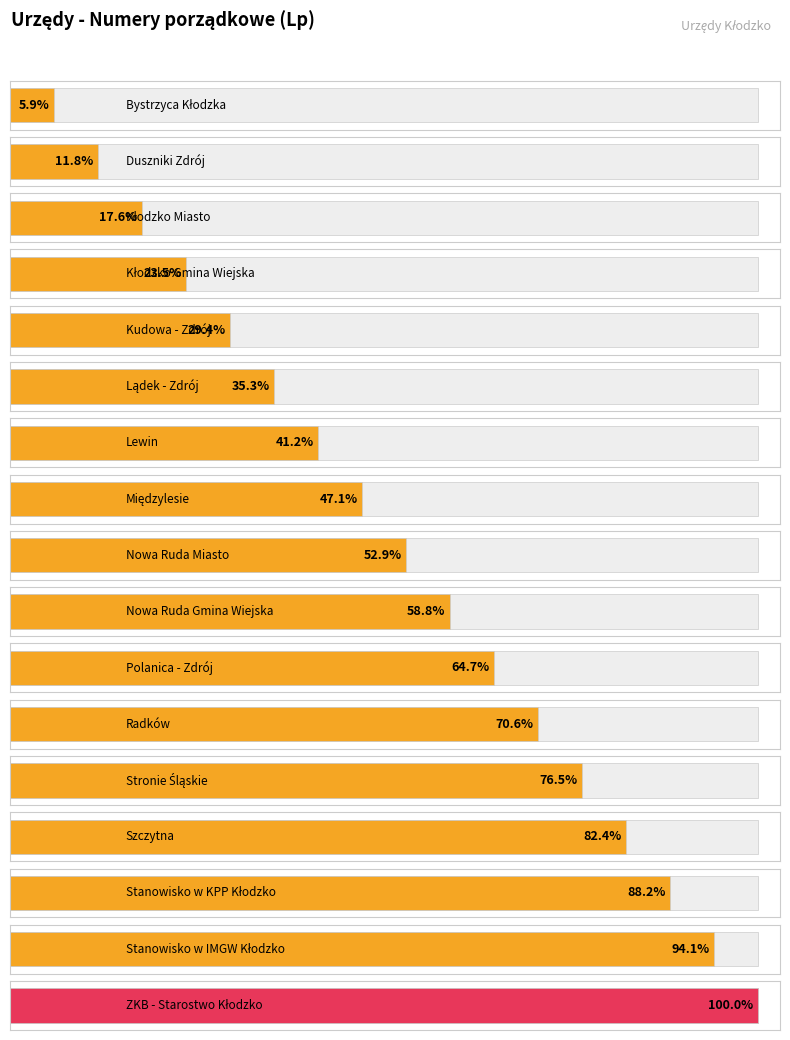

True or false: the data shows 13 at Stronie Śląskie.

True